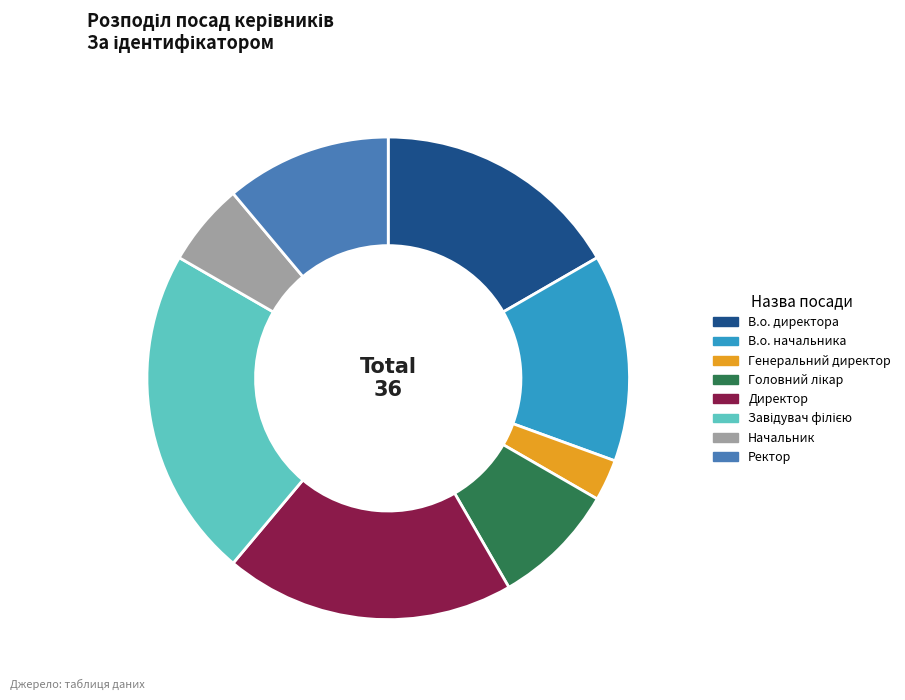

Count the number of slices in the pie.

8